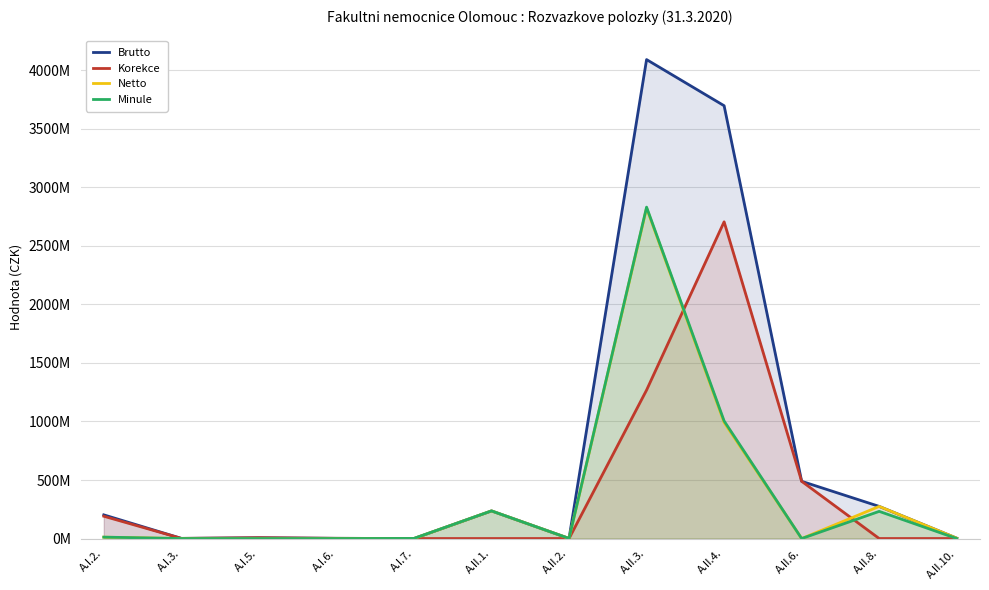

Which category has the lowest value in the Korekce series?

A.I.7.